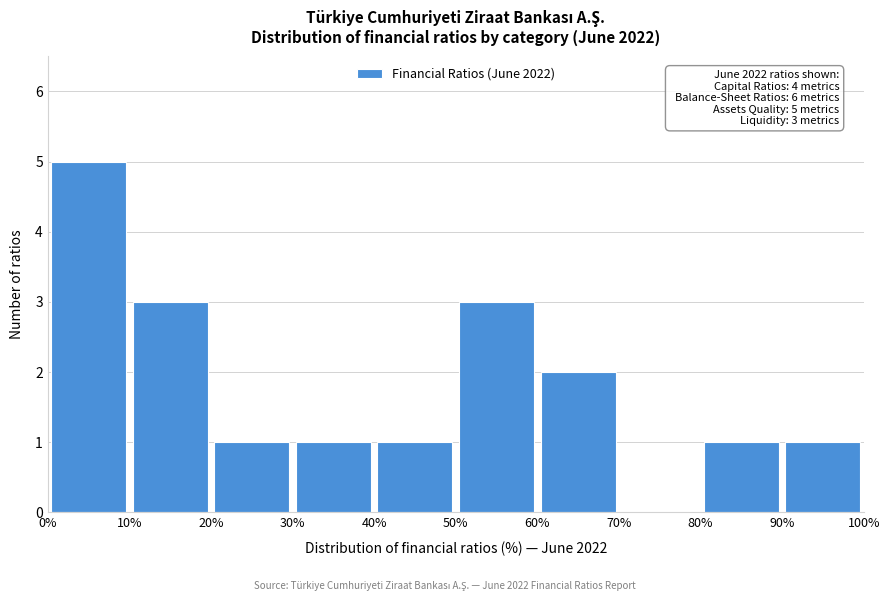

Over which range of the x-axis is the bar tallest?

0% to 10%